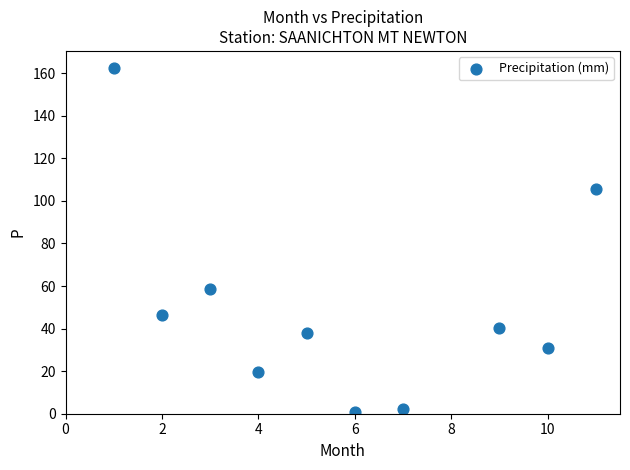

What is the range of X values (max minus min)?

10.0